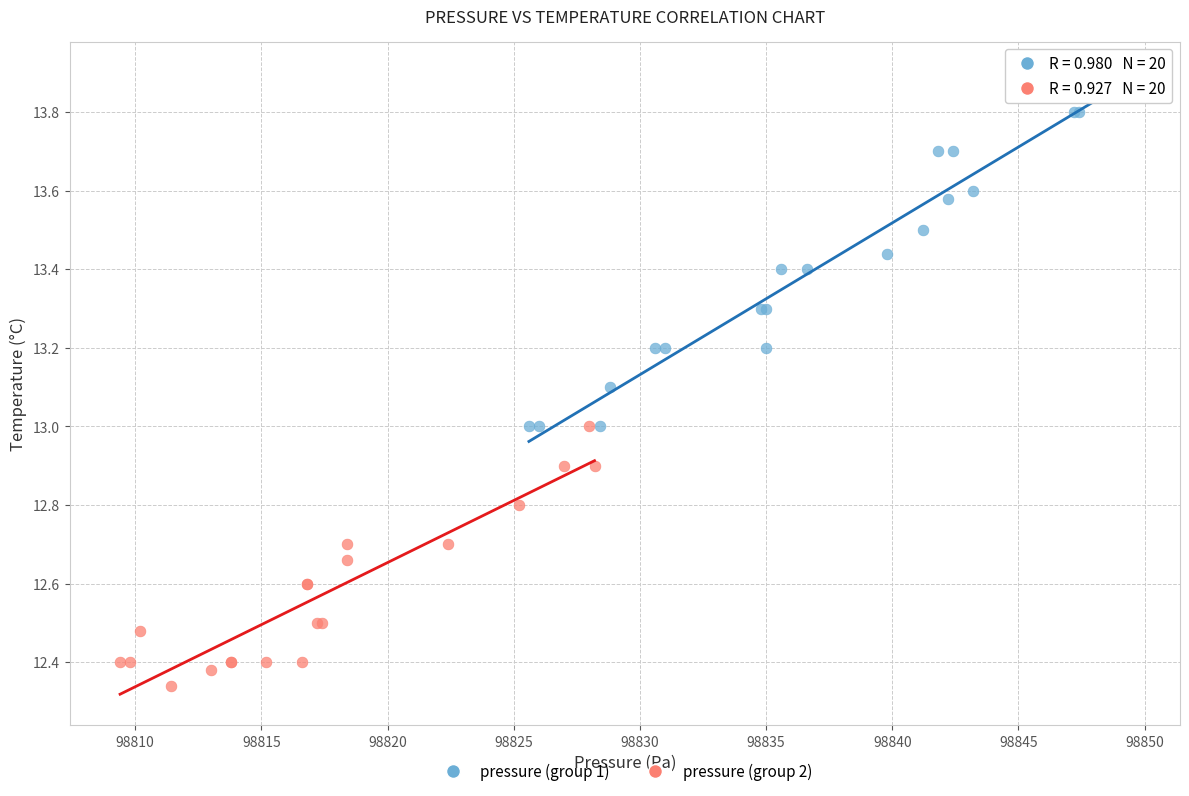

Which series contains the highest Y value?

pressure (group 1)